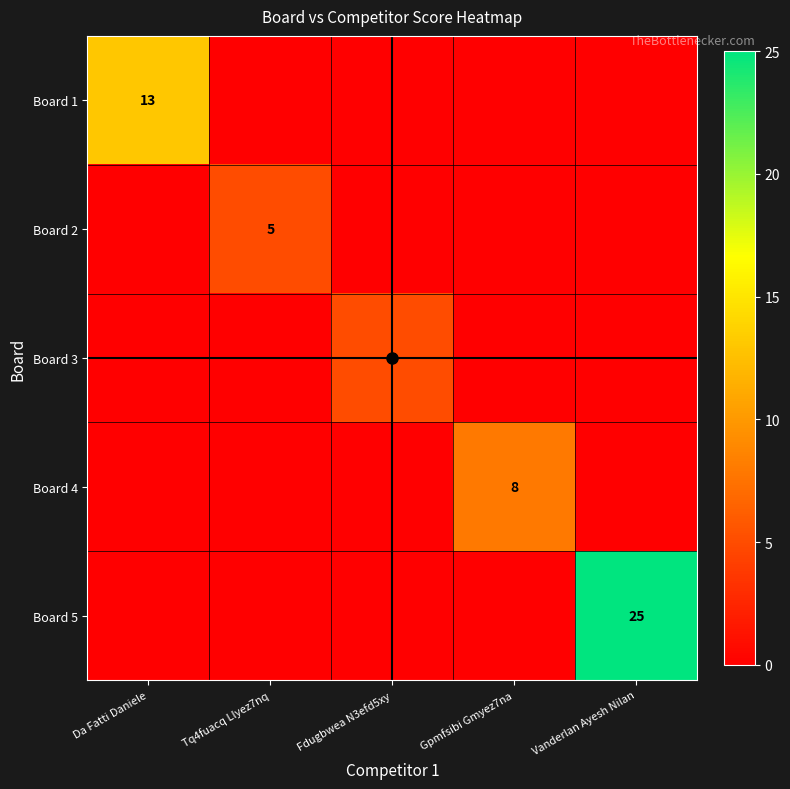

What is the average value of the Board 2 series?

1